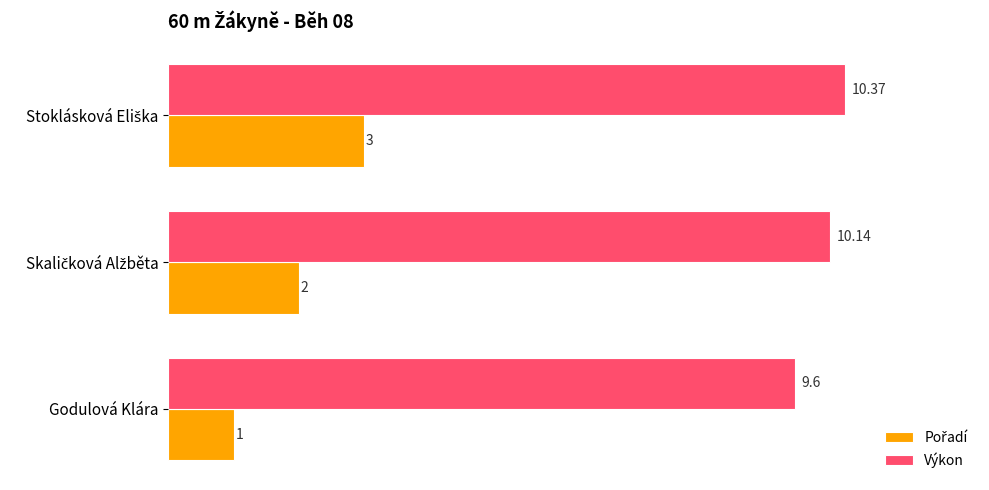

How many series are shown in this chart?

2